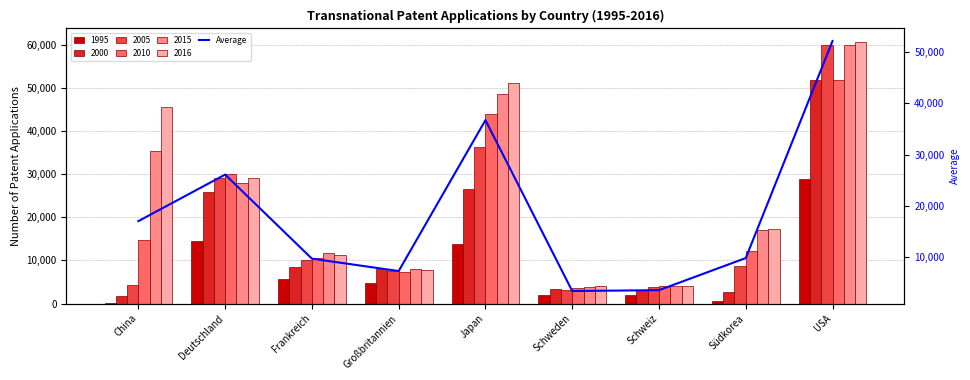

Rank the categories by value from lowest to highest.

Schweden, Schweiz, Großbritannien, Frankreich, Südkorea, China, Deutschland, Japan, USA